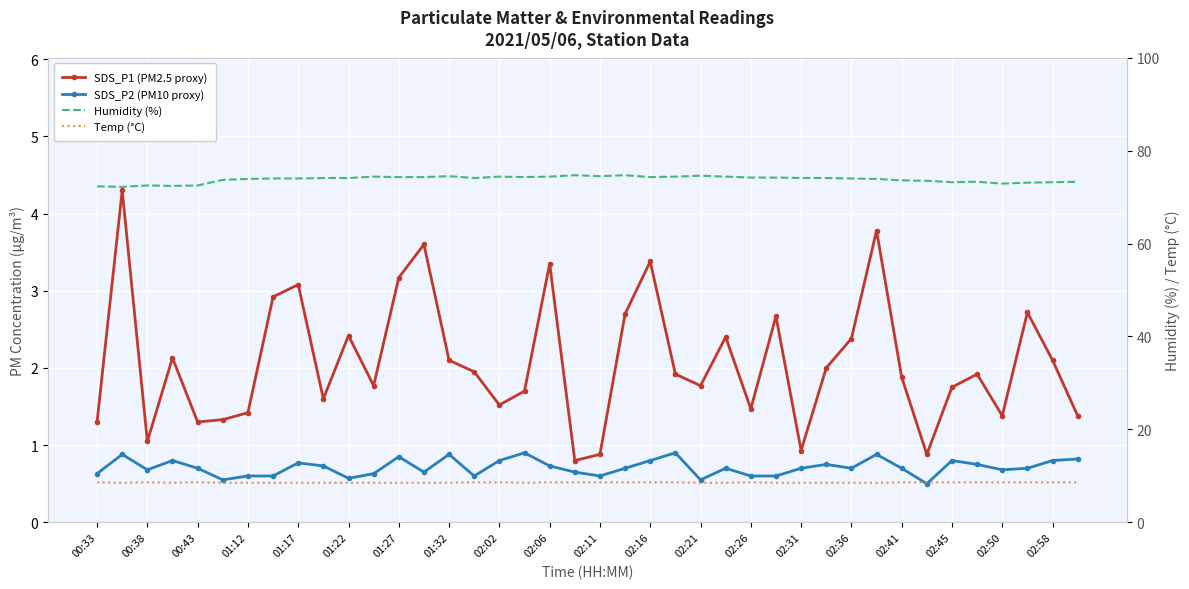

At how many categories does at least one series exceed 66?

40